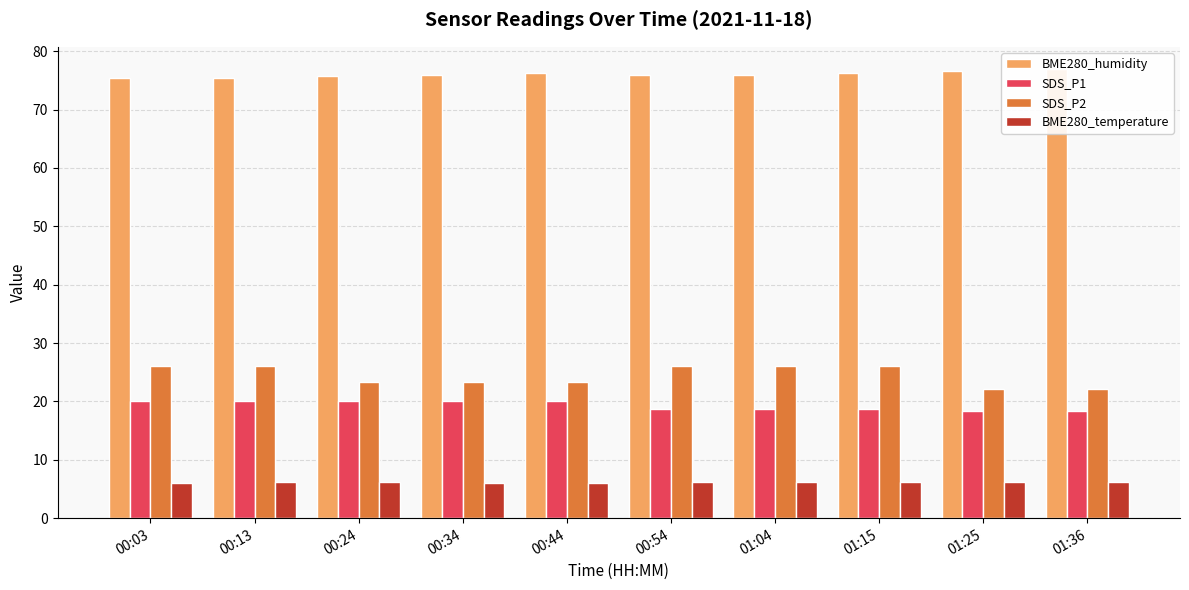

List the series in order of their peak value, lowest first.

BME280_temperature, SDS_P1, SDS_P2, BME280_humidity